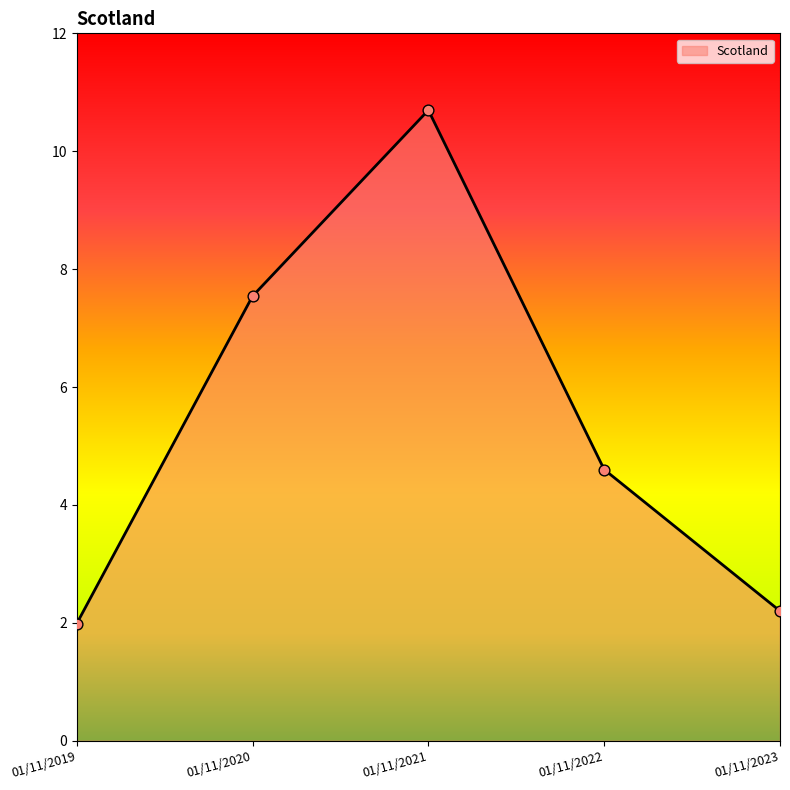

Approximately how many times larger is the value at 01/11/2023 compared to 01/11/2022?

0.5